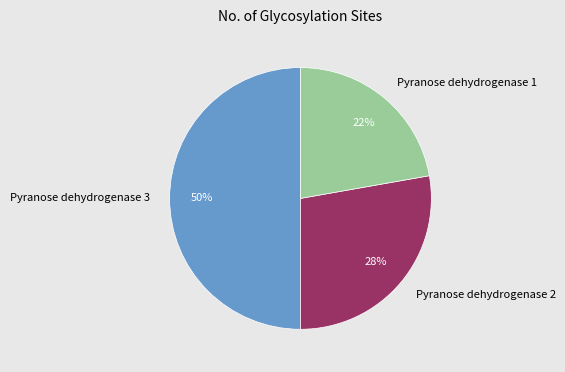

Rank the categories by value from highest to lowest.

Pyranose dehydrogenase 3, Pyranose dehydrogenase 2, Pyranose dehydrogenase 1